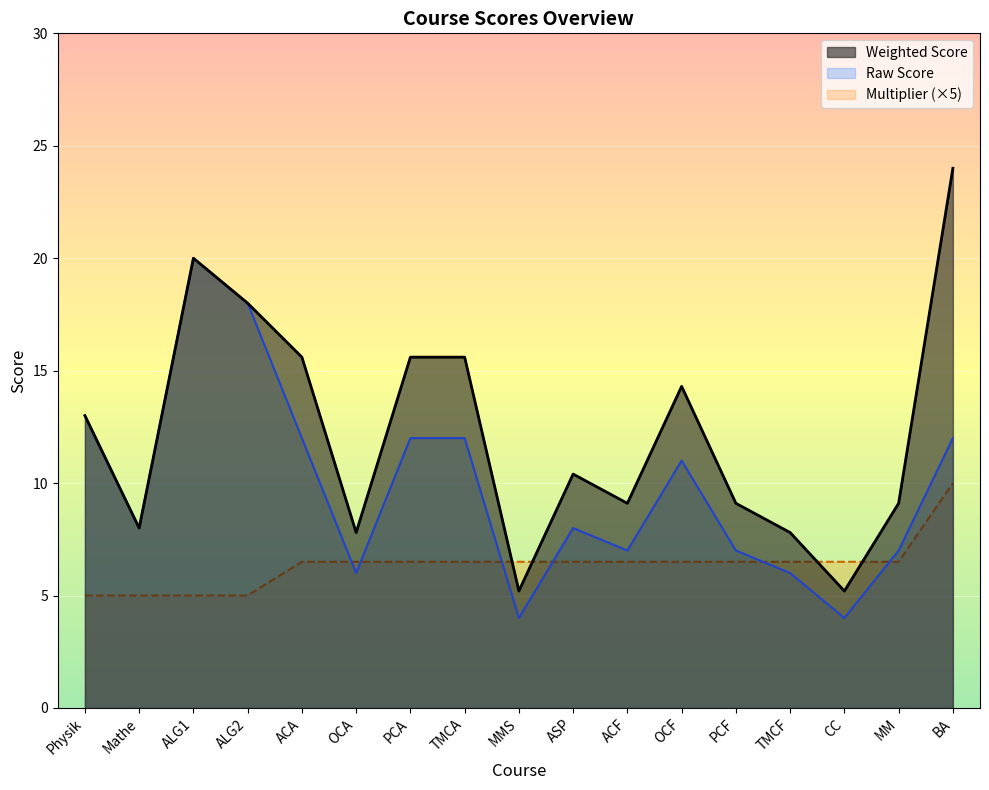

At PCF, list the series in order from largest to smallest.

Weighted Score, Raw Score, Multiplier (×5)